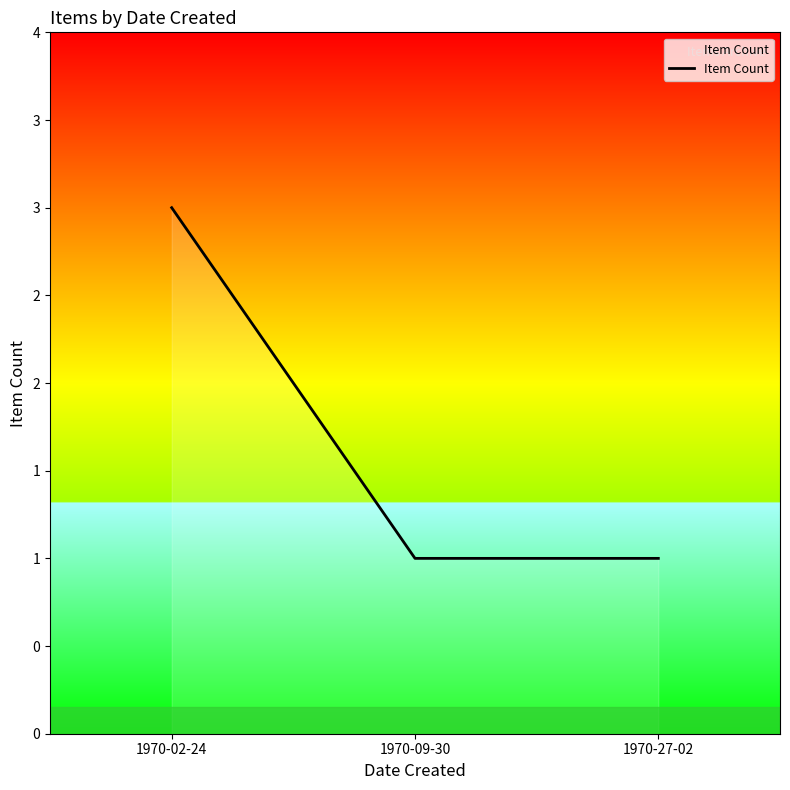

Is this an area chart (filled region under the line)?

Yes